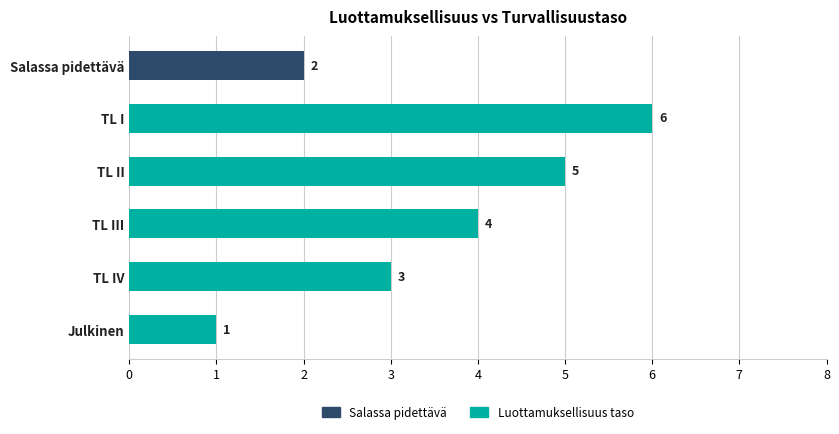

The chart shows a value of 2 at Salassa pidettävä. True or false?

True